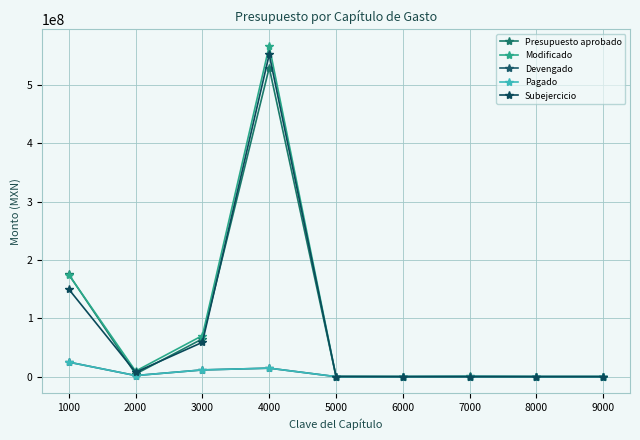

List the series in order of their peak value, lowest first.

Devengado, Pagado, Presupuesto aprobado, Subejercicio, Modificado